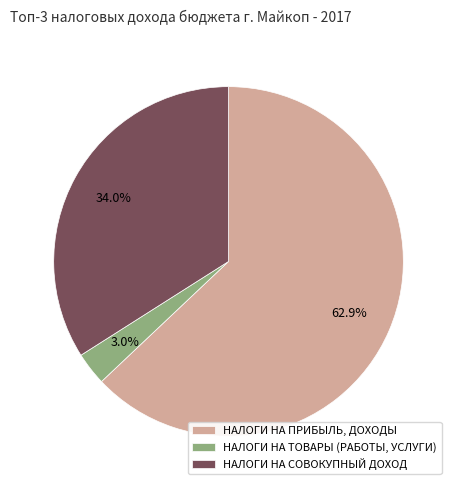

Which category has the smallest portion of the pie?

НАЛОГИ НА ТОВАРЫ (РАБОТЫ, УСЛУГИ)